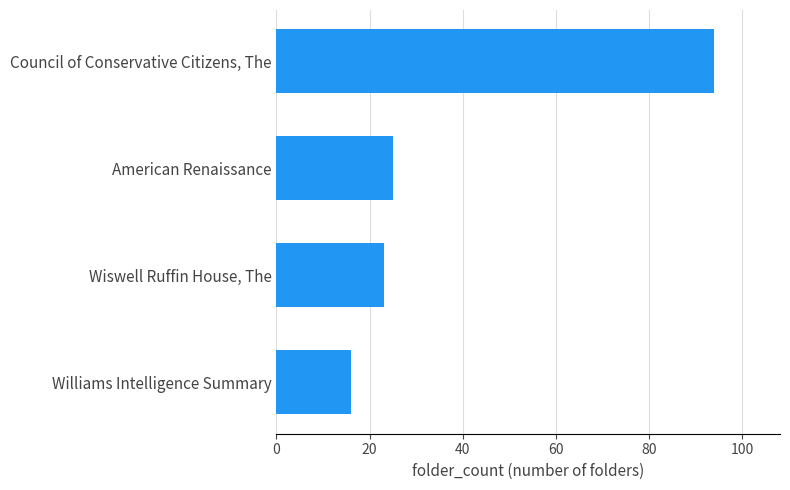

What is the change in value from American Renaissance to Council of Conservative Citizens, The?

+69